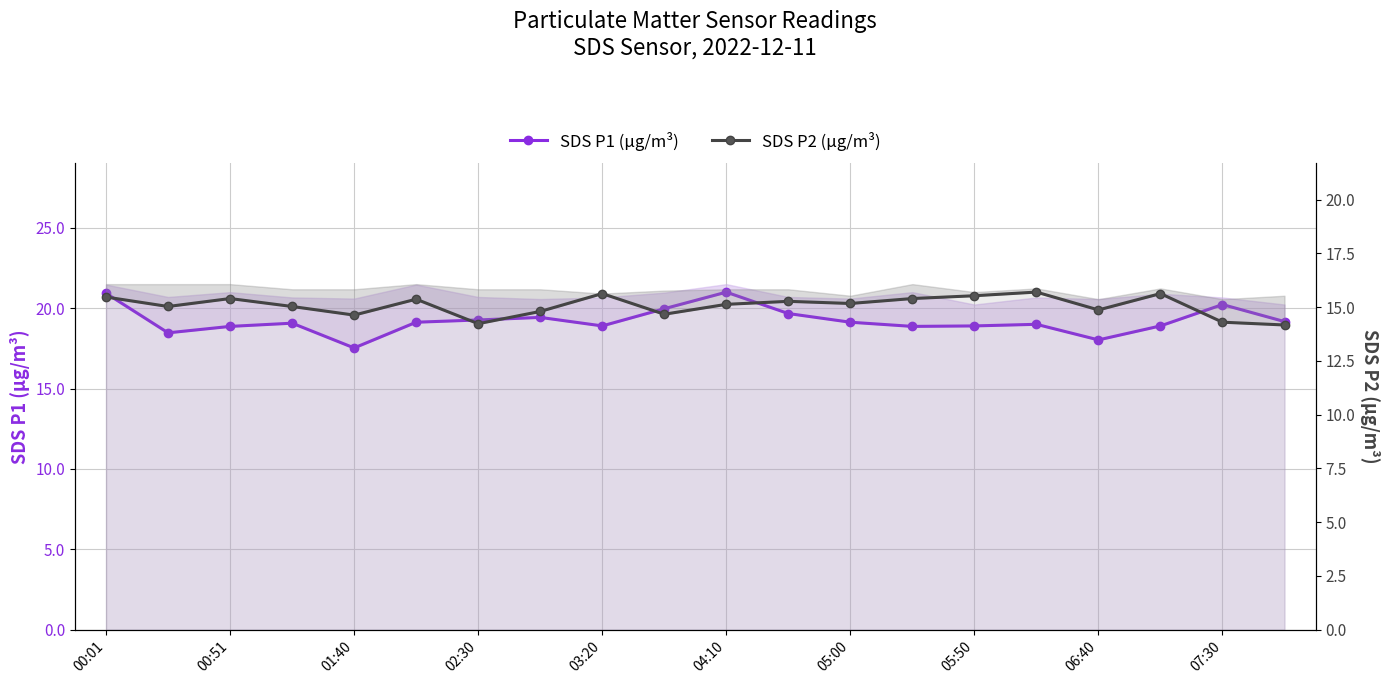

What are all the series names shown in the legend?

SDS P1 (µg/m³), SDS P2 (µg/m³)